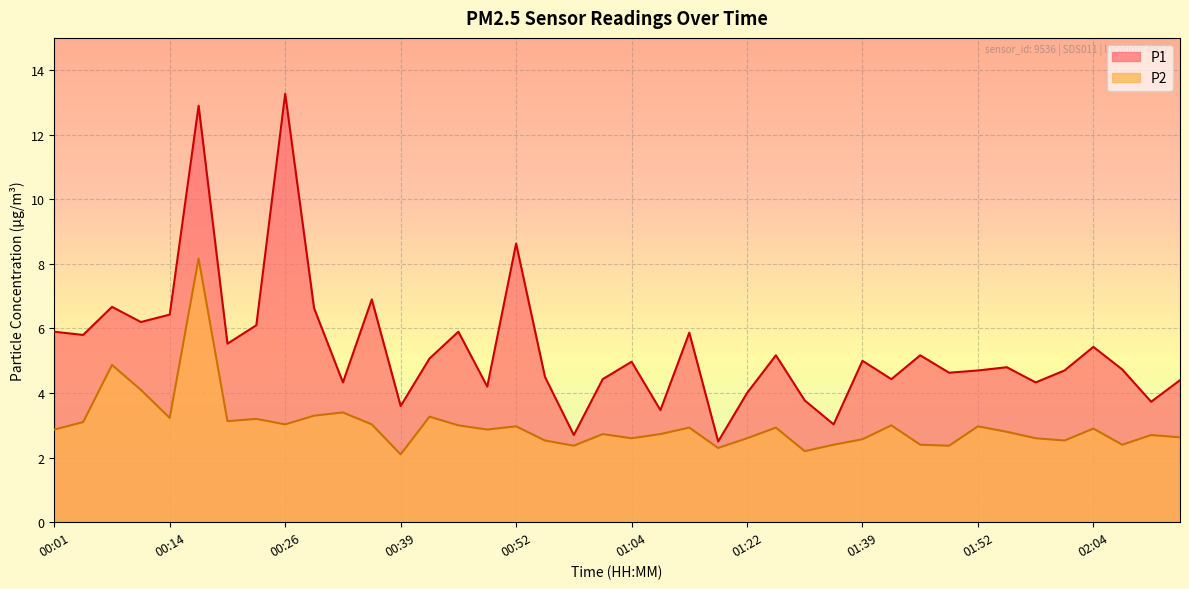

The P2 series shows 3.1 at 00:20. True or false?

True